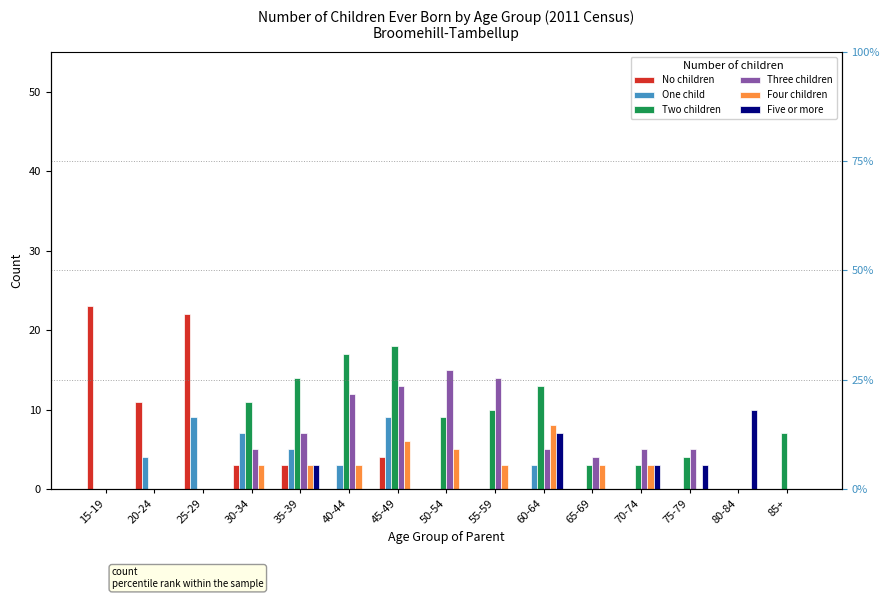

Rank the series at 20-24 from lowest to highest value.

Two children, Three children, Four children, Five or more, One child, No children